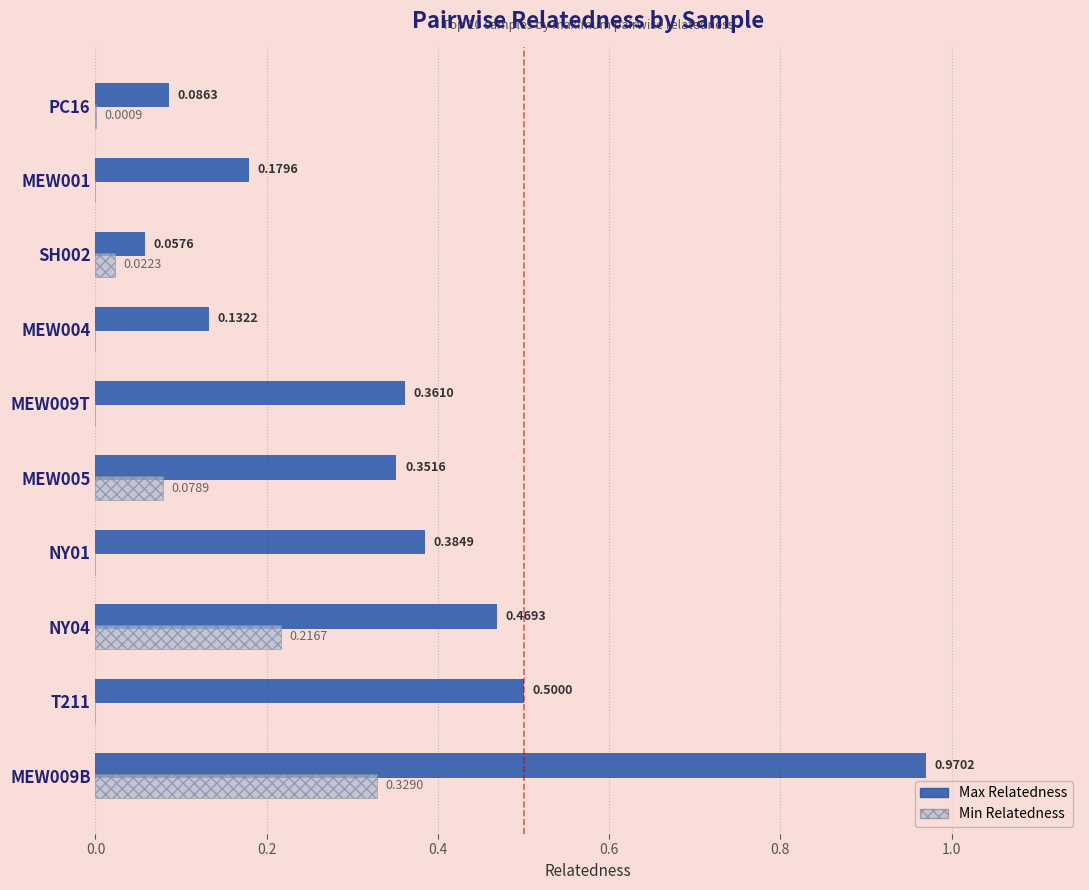

Which series changed the most between NY04 and MEW005?

Min Relatedness